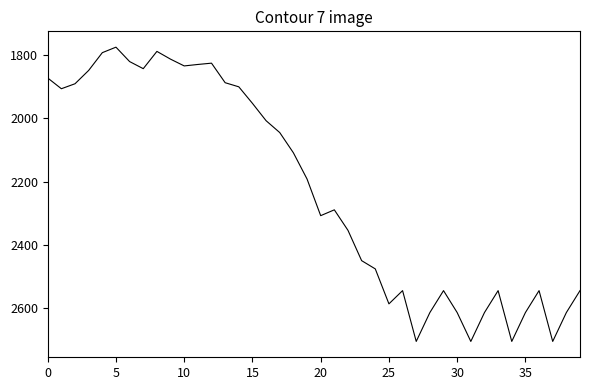

What is the greatest value displayed?

2704.7